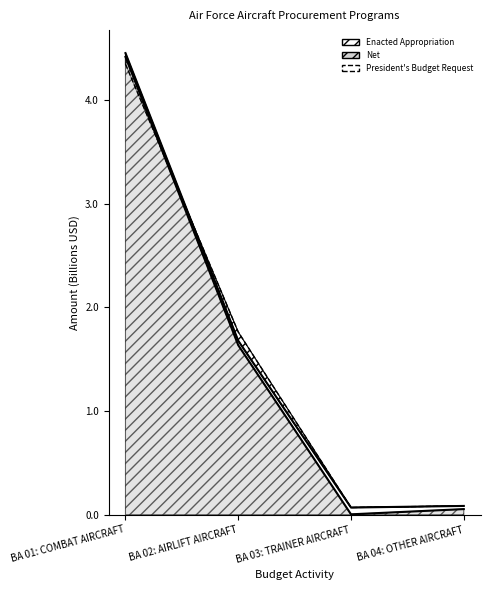

Approximately how many times larger is the value at BA 04: OTHER AIRCRAFT compared to BA 02: AIRLIFT AIRCRAFT?

0.1